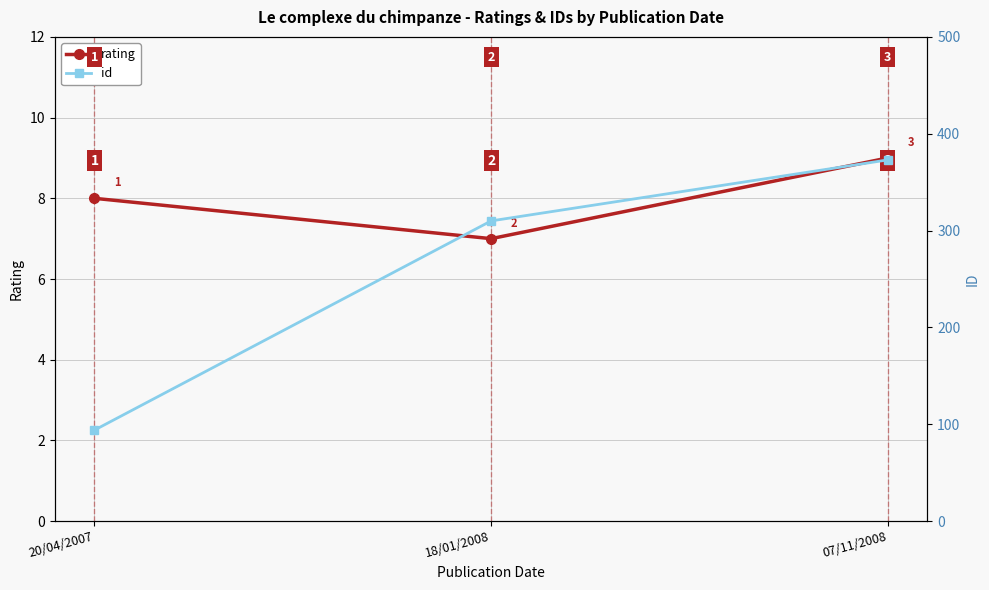

At 07/11/2008, list the series in order from smallest to largest.

rating, id